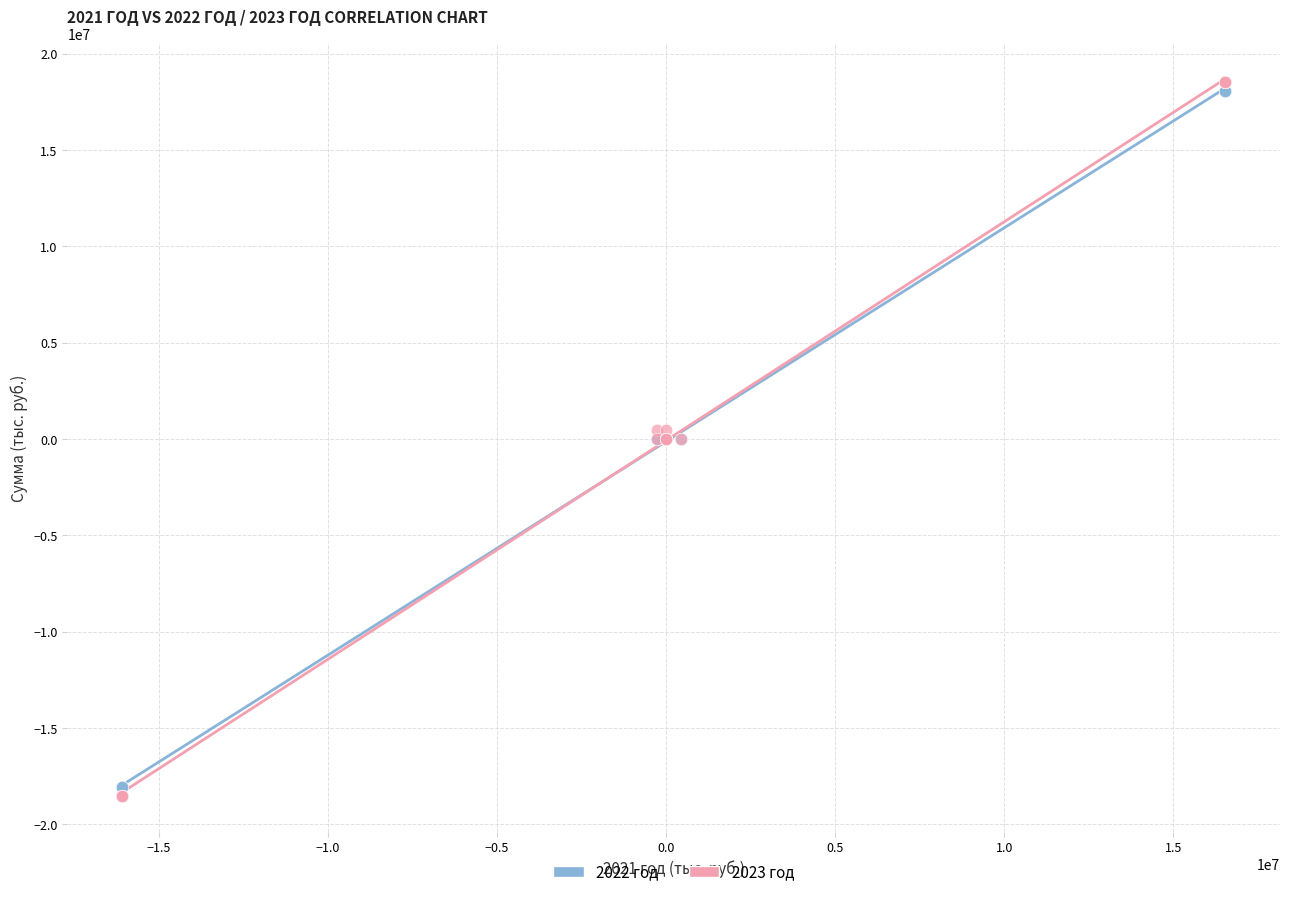

What is the X range (max minus min) for the scatter plot?

32583800.7